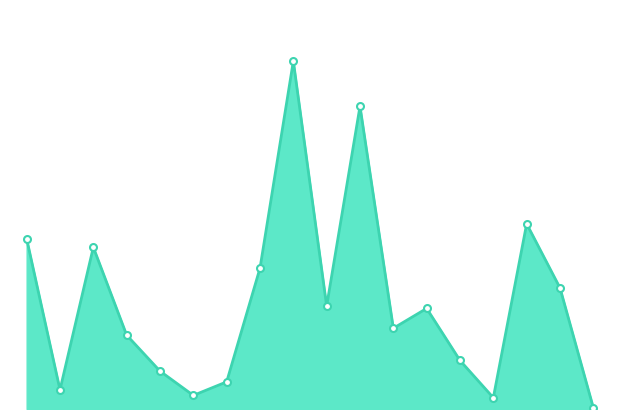

Does the chart display data point markers on the line(s)?

No